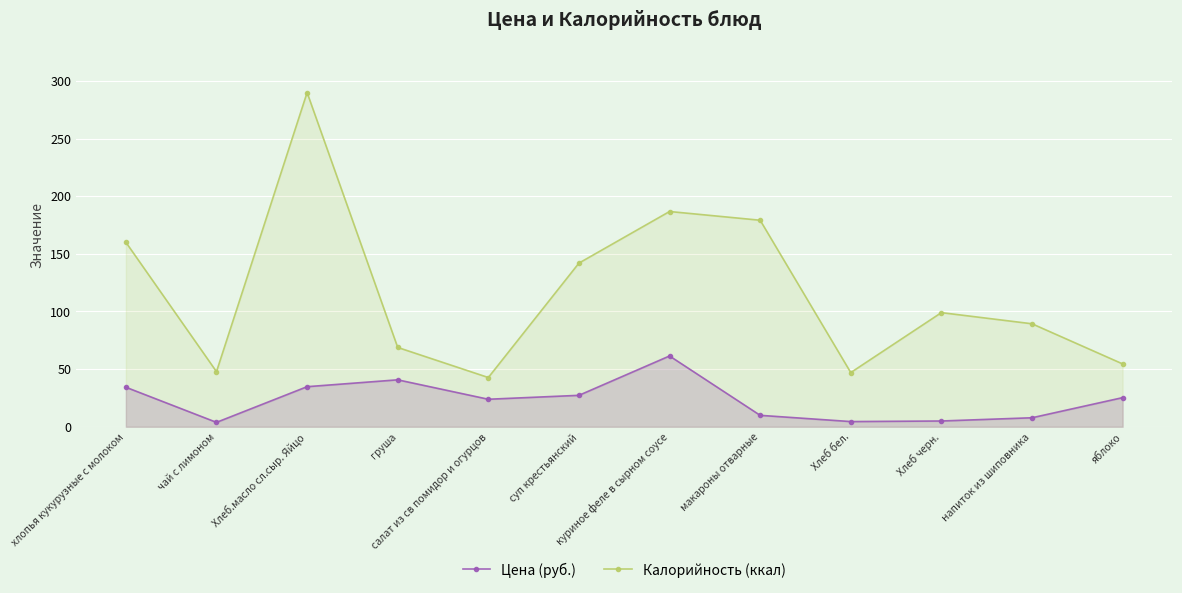

Rank the series by their maximum value, from highest to lowest.

Калорийность (ккал), Цена (руб.)